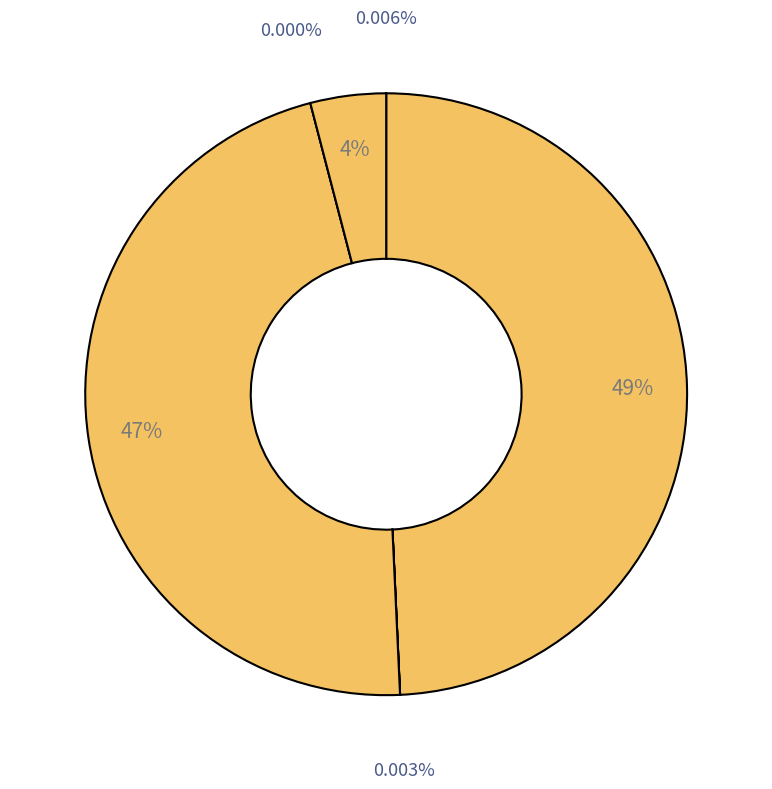

Between 50893 and 26983, which is larger?

50893